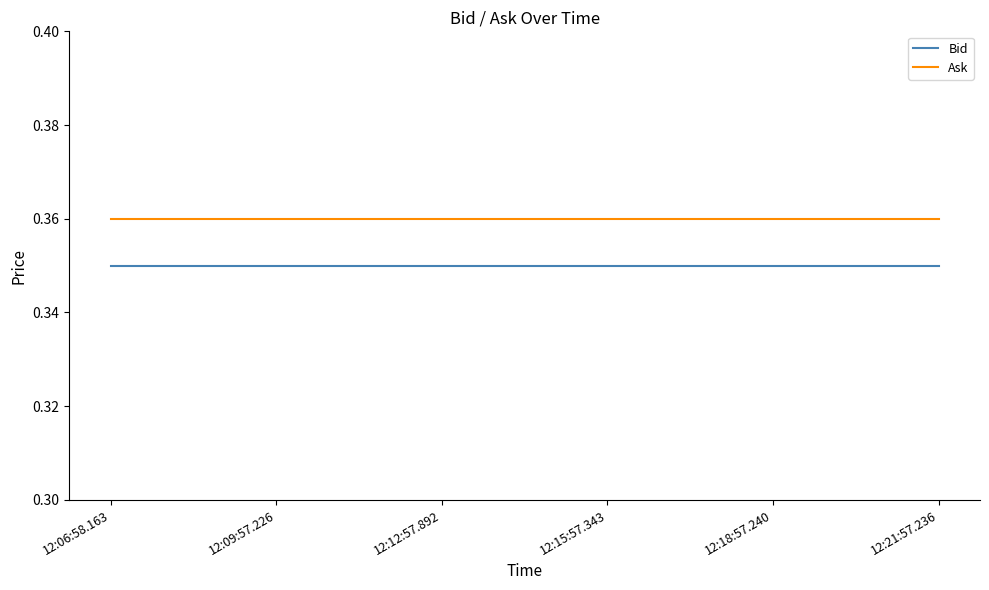

What position from the right is 12:21:57.236?

1